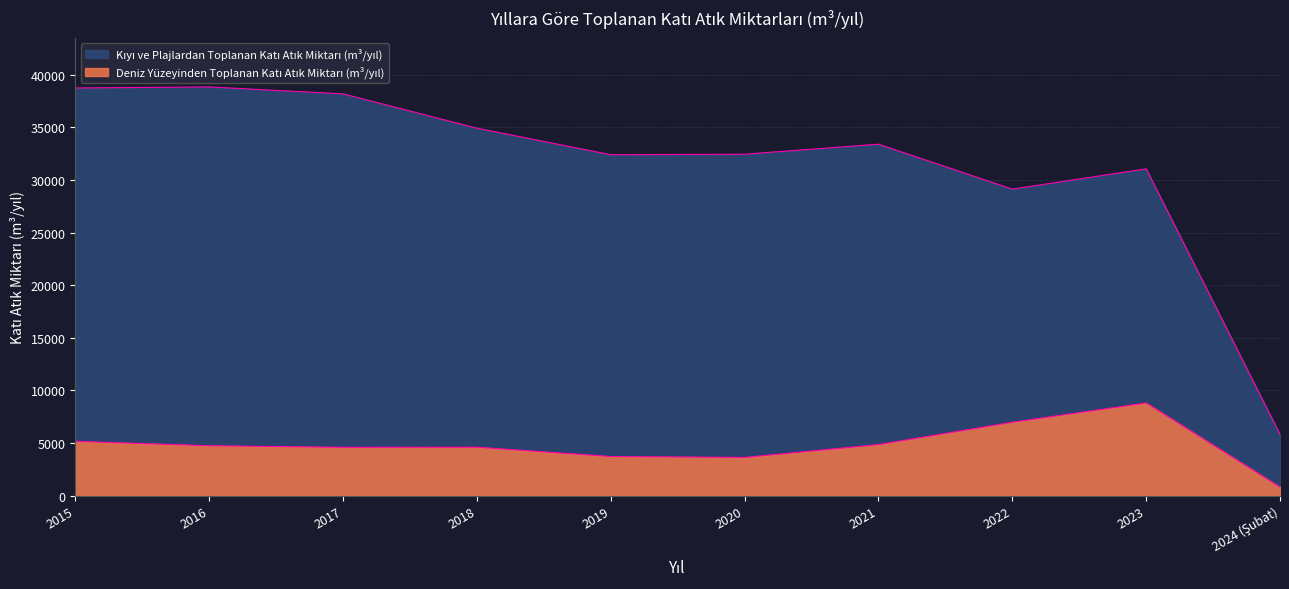

True or false: Kıyı ve Plajlardan Toplanan Katı Atık Miktarı (m³/yıl) has more than 1 interior local peaks.

True